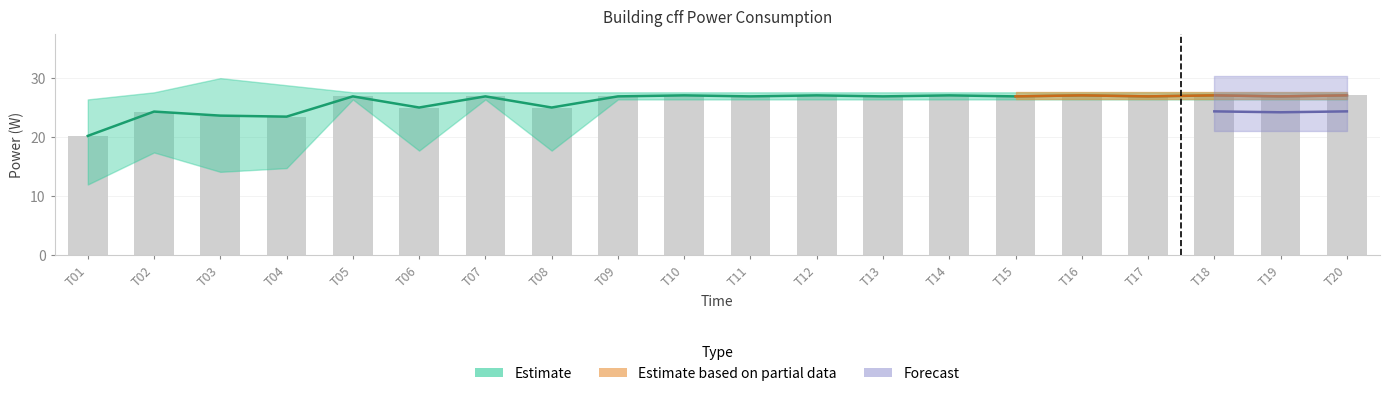

Are the bars grouped side by side (vs. stacked)?

Yes